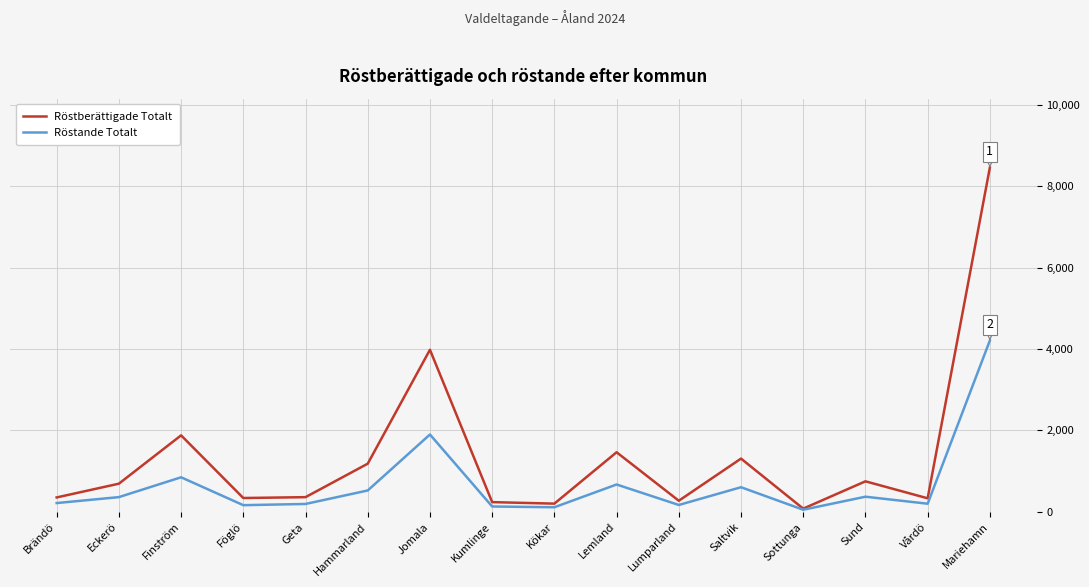

What is the approximate value of Röstande Totalt at Mariehamn?

4208